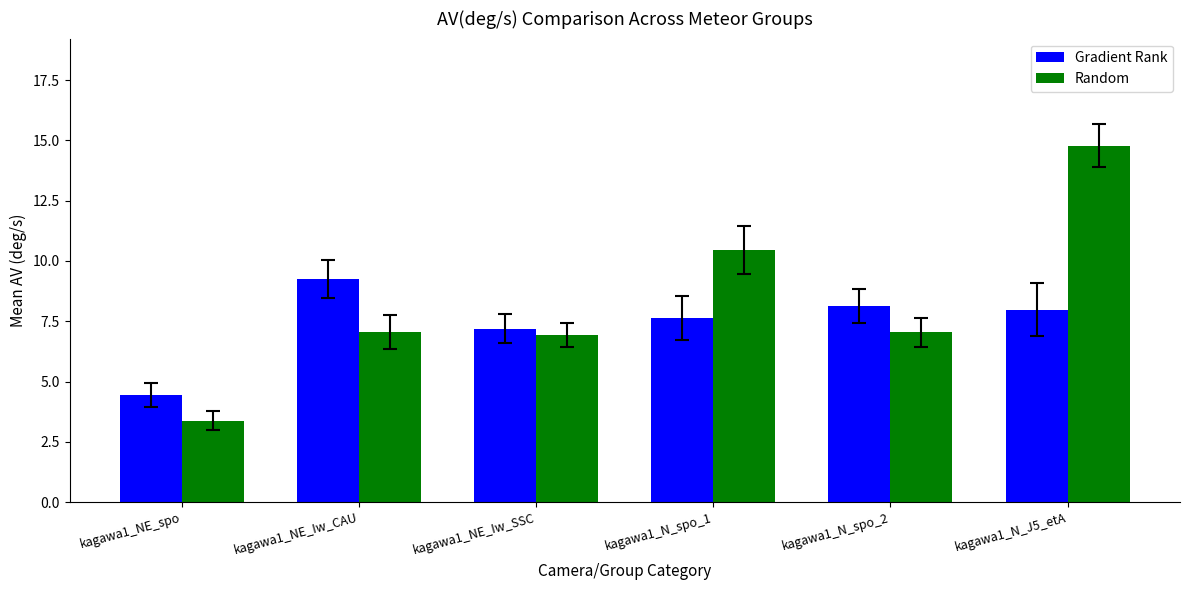

What is the value of the Random bar at the 1st from the left?

3.4